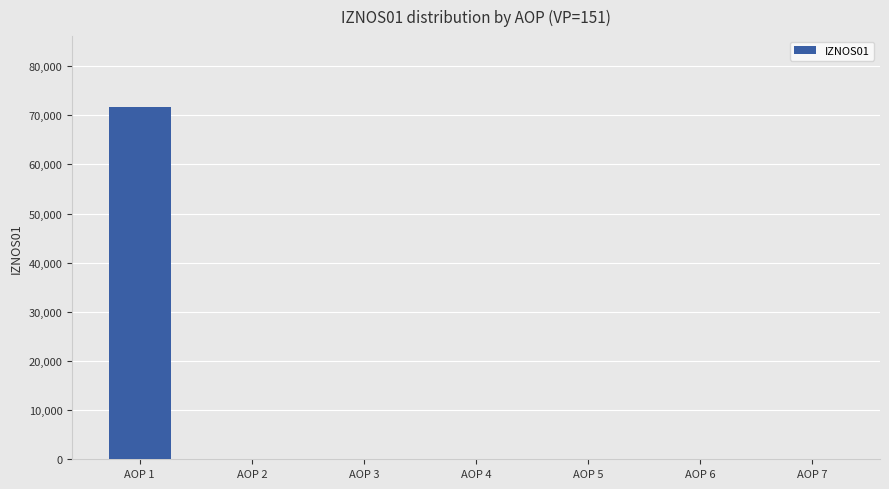

The value at AOP 3 is 0.0. True or false?

True